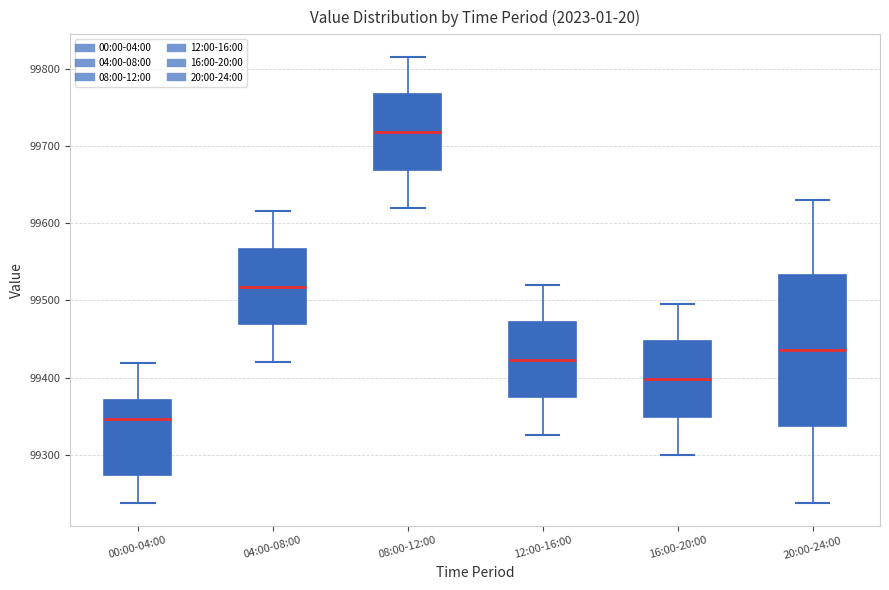

Which box's median line is the lowest?

00:00-04:00